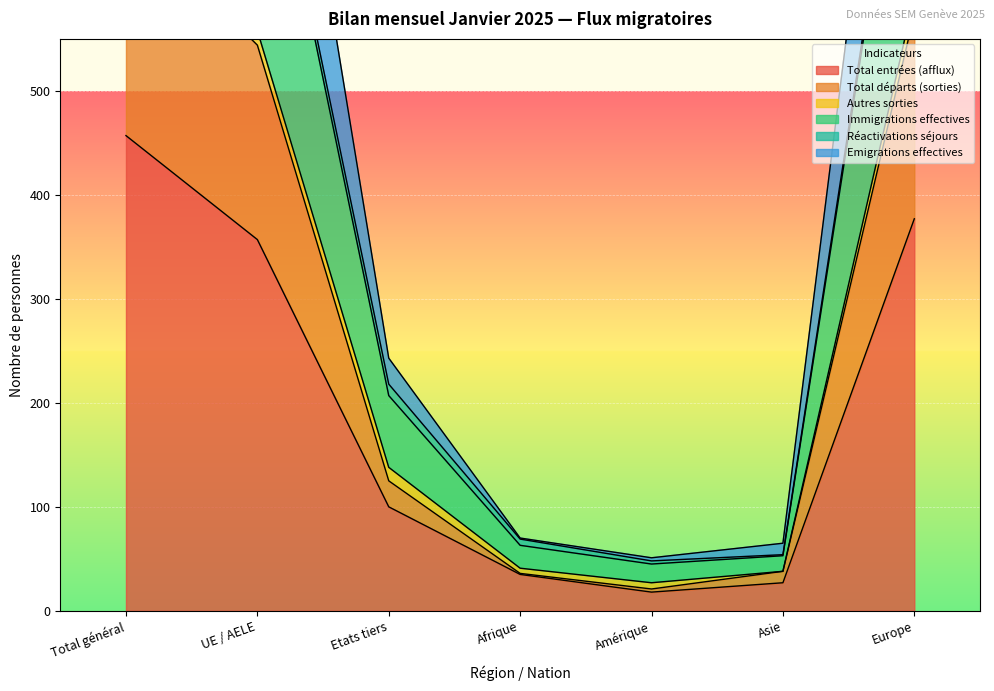

True or false: Immigrations effectives and Emigrations effectives cross at least once.

False